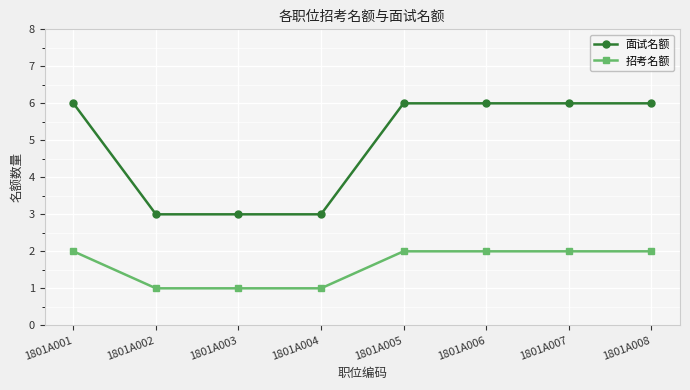

Reading right to left, list all the values displayed in this chart.

面试名额: 1801A008=6	1801A007=6	1801A006=6	1801A005=6	1801A004=3	1801A003=3	1801A002=3	1801A001=6
招考名额: 1801A008=2	1801A007=2	1801A006=2	1801A005=2	1801A004=1	1801A003=1	1801A002=1	1801A001=2